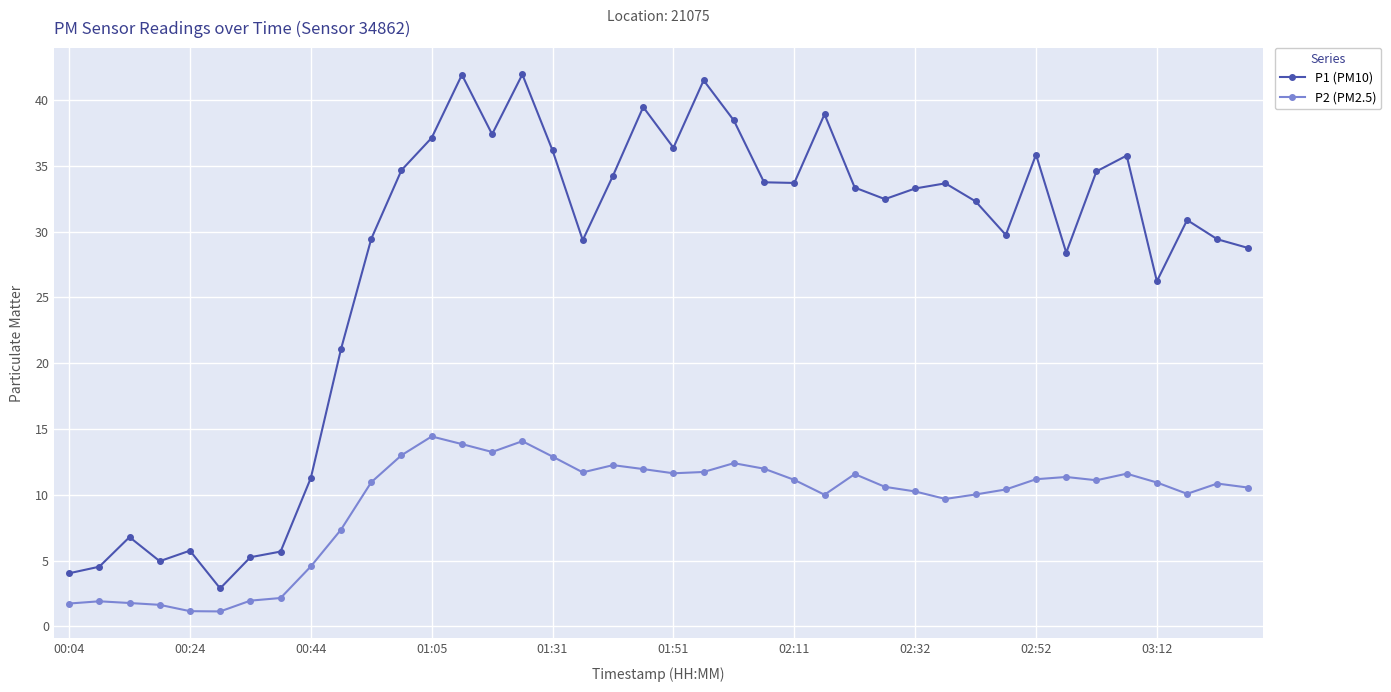

Rank the series by their average value, from highest to lowest.

P1 (PM10), P2 (PM2.5)